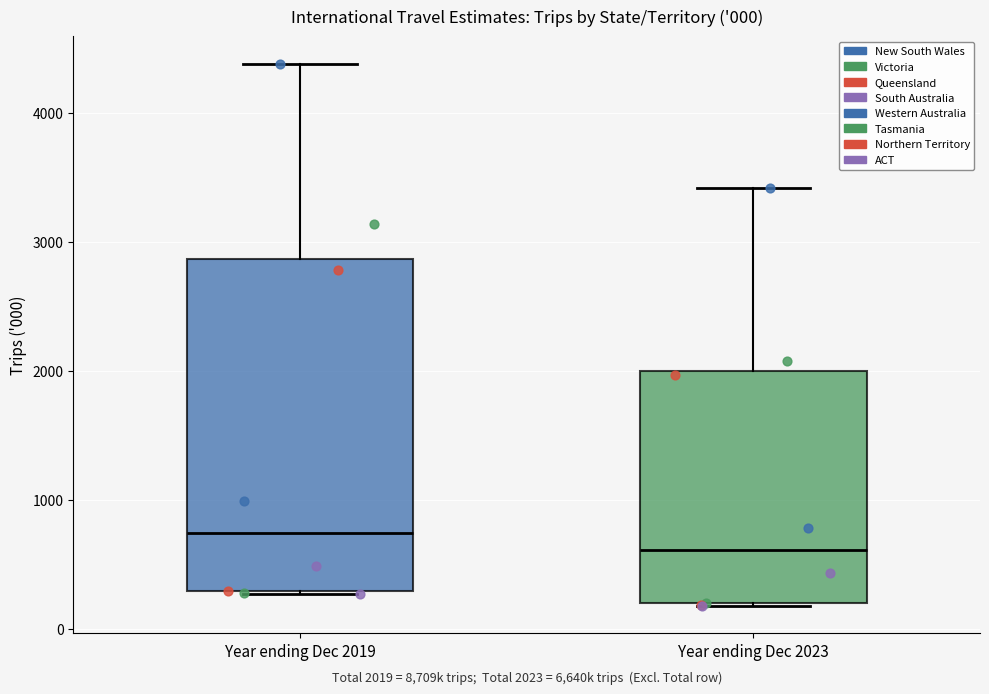

Which box has the highest median line?

Year ending Dec 2019